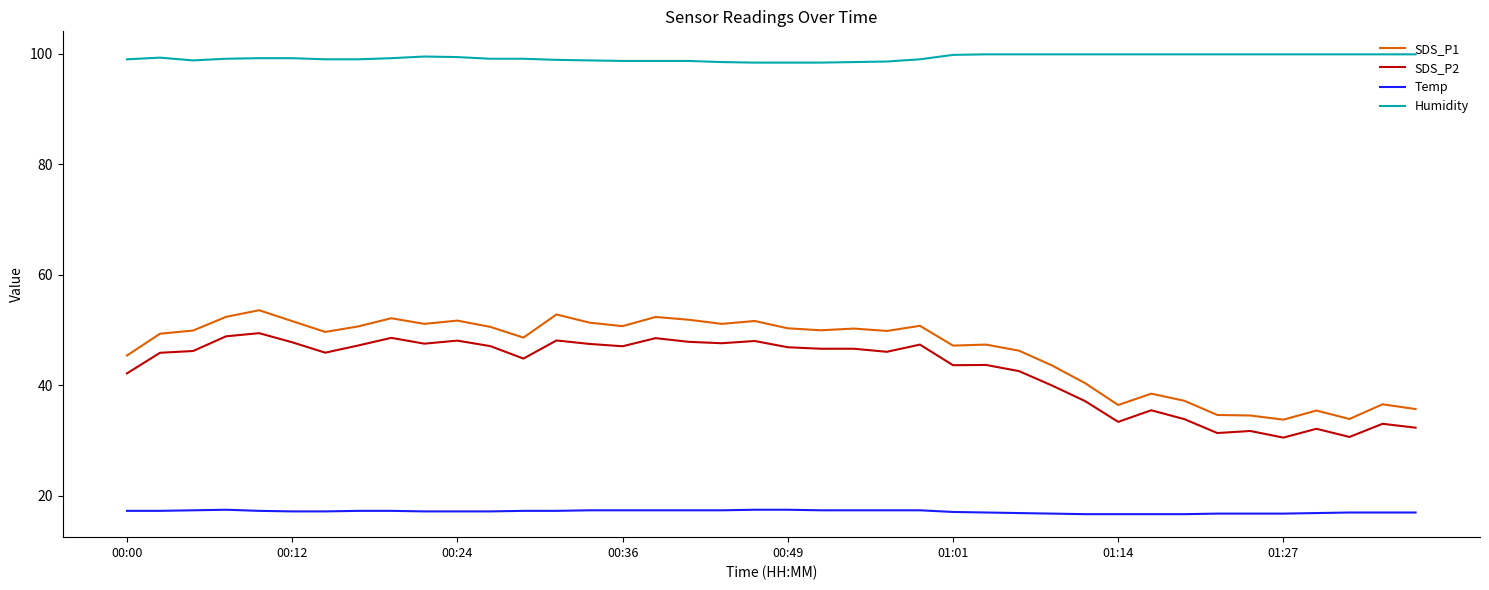

What is the smallest value displayed?

16.7